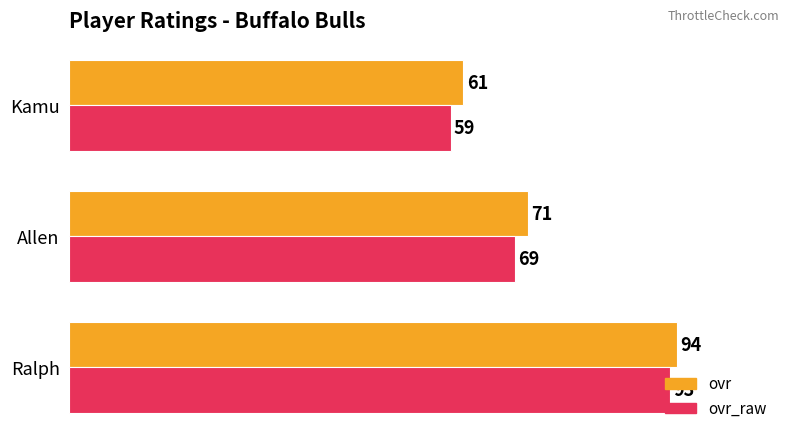

Which series has the widest spread of values?

ovr_raw